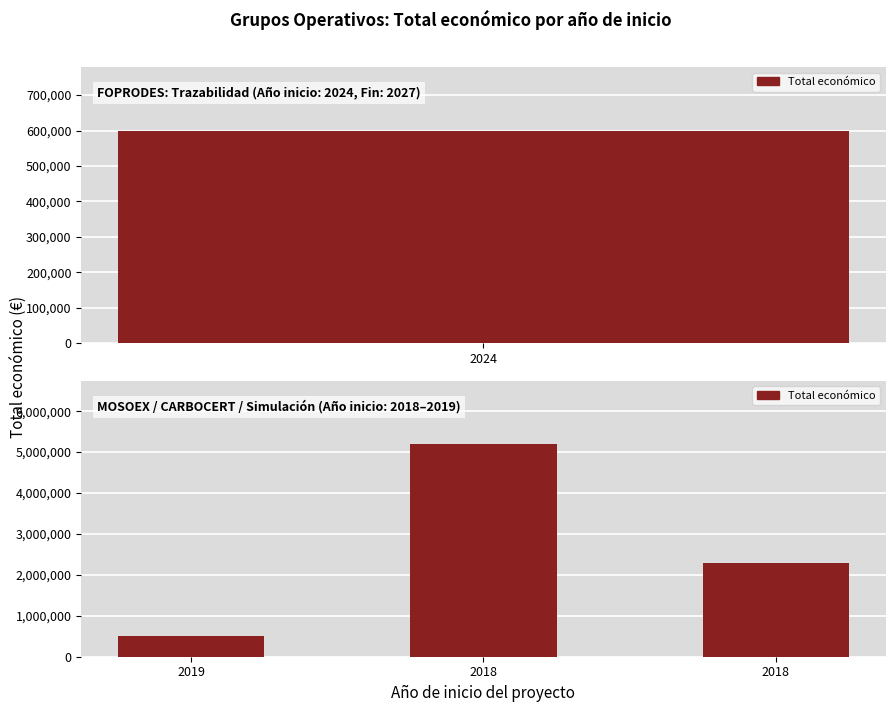

What is the difference between the maximum and minimum values?

4690023